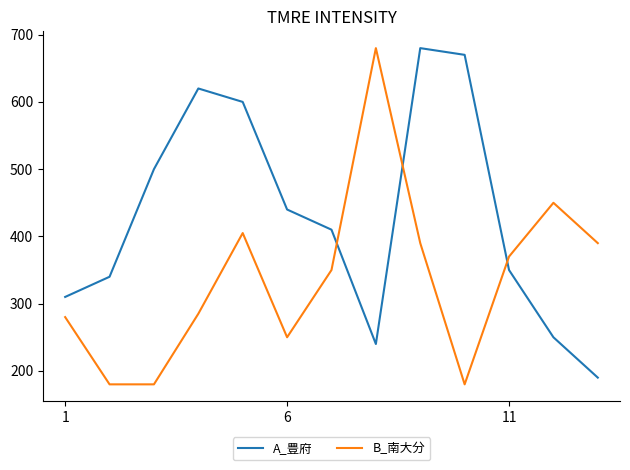

What is the minimum value shown in the chart?

180